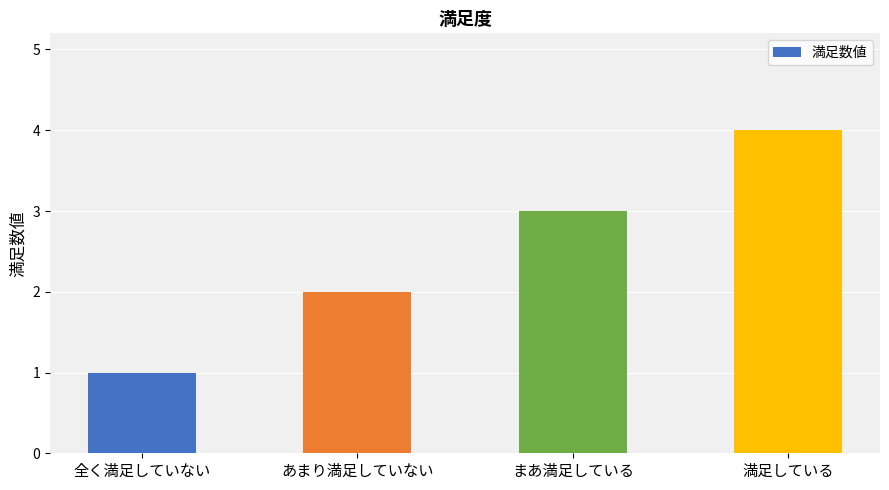

What is the sum of all values?

10